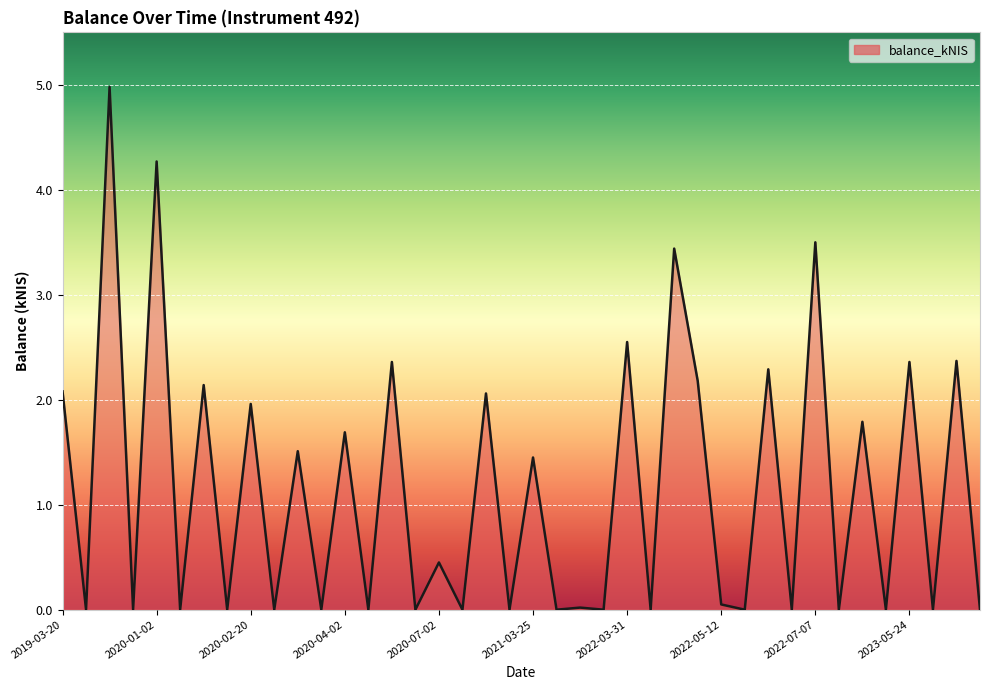

What is the difference between the maximum and minimum values?

5.0